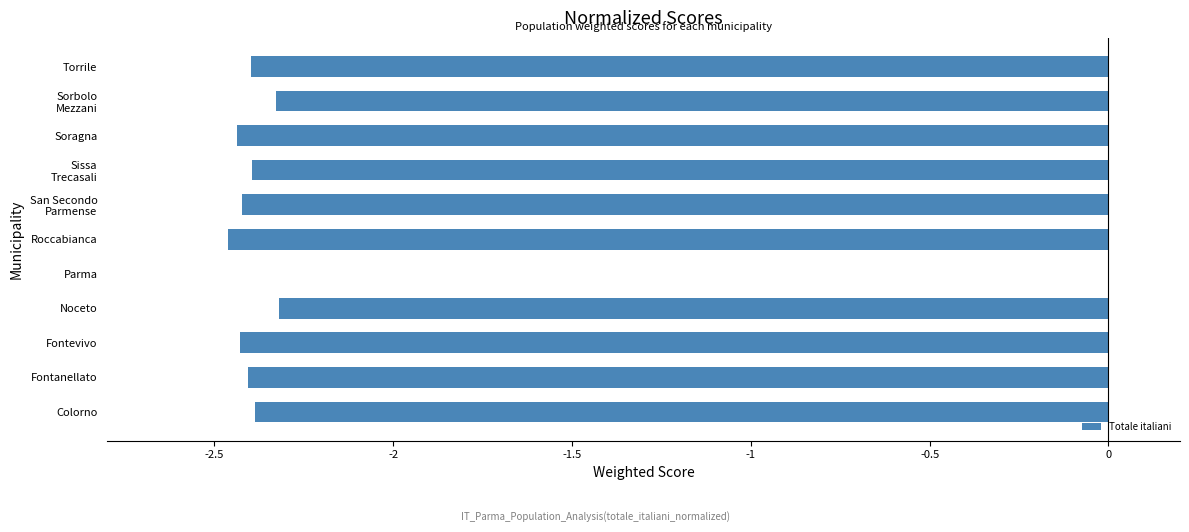

What is the average value?

-2.2